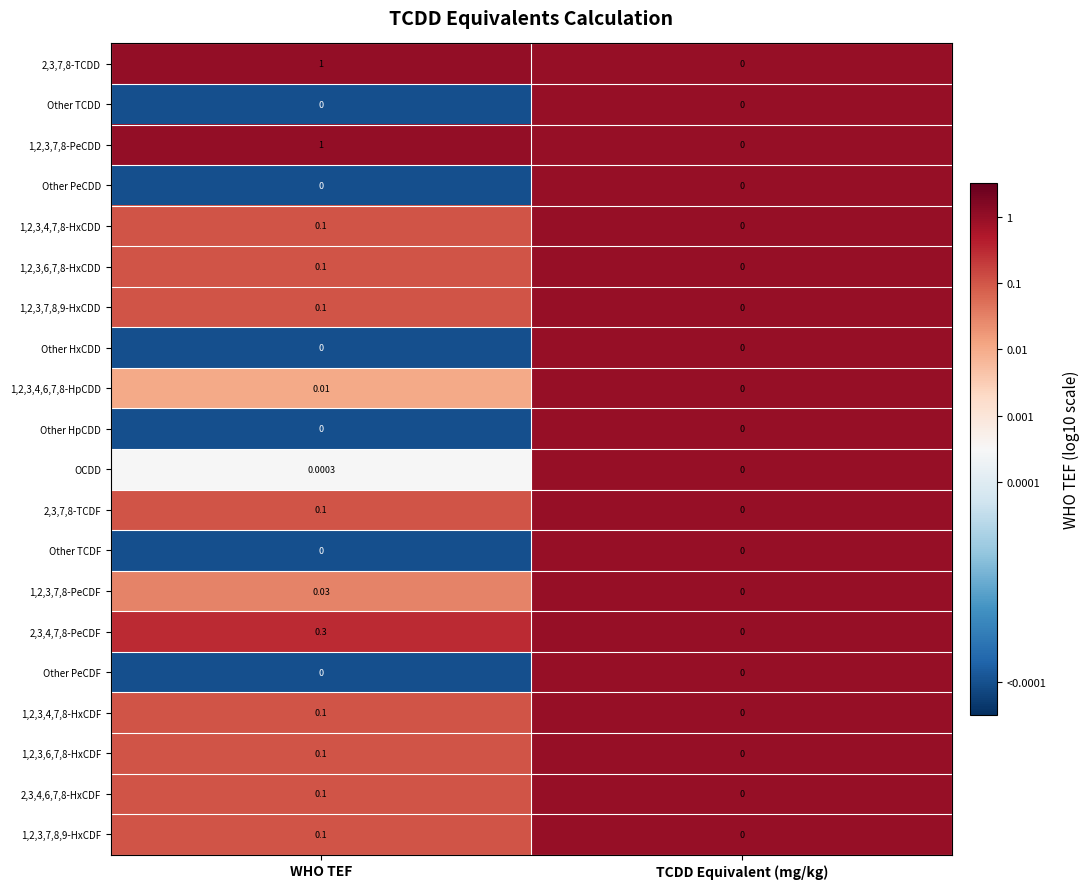

Which label corresponds to the largest value in the chart?

WHO TEF